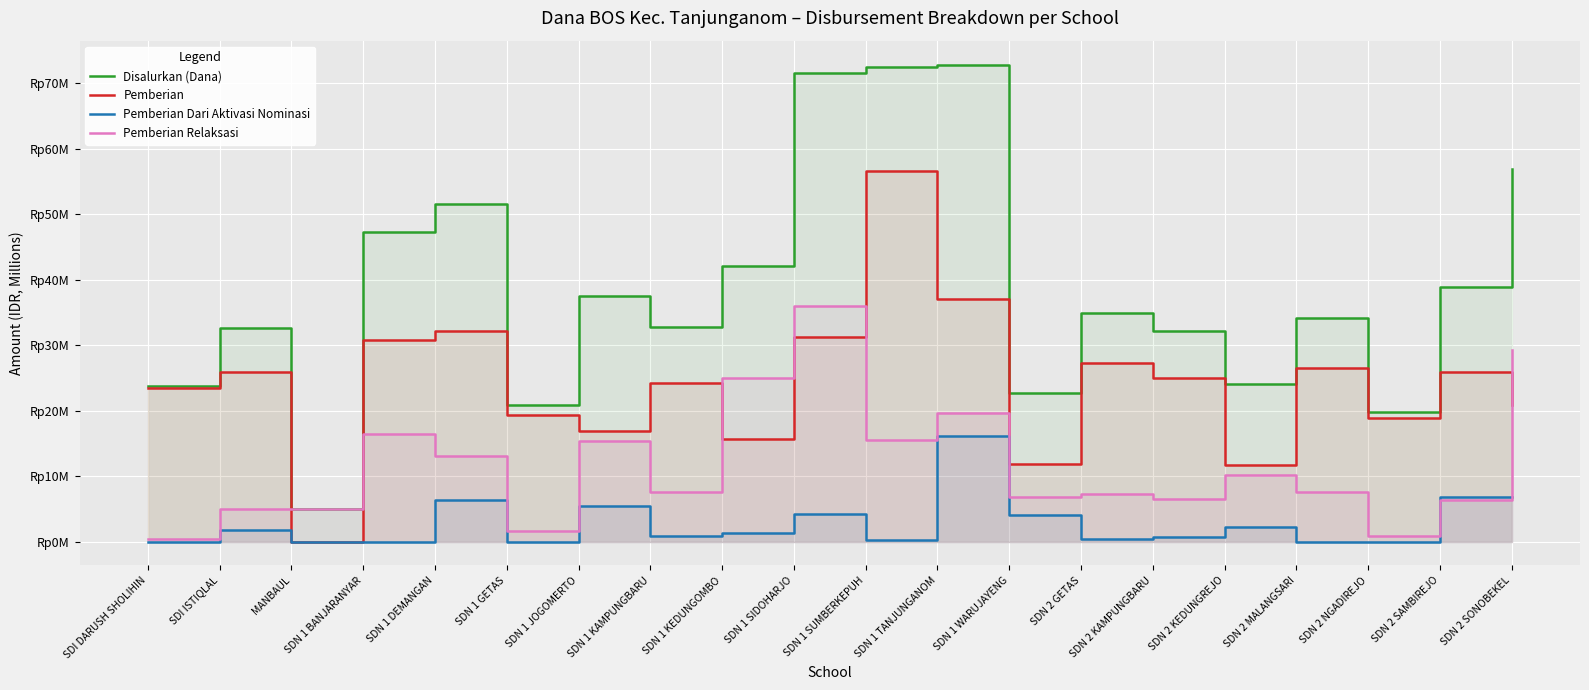

How many data points in Disalurkan (Dana) are less than 34?

9